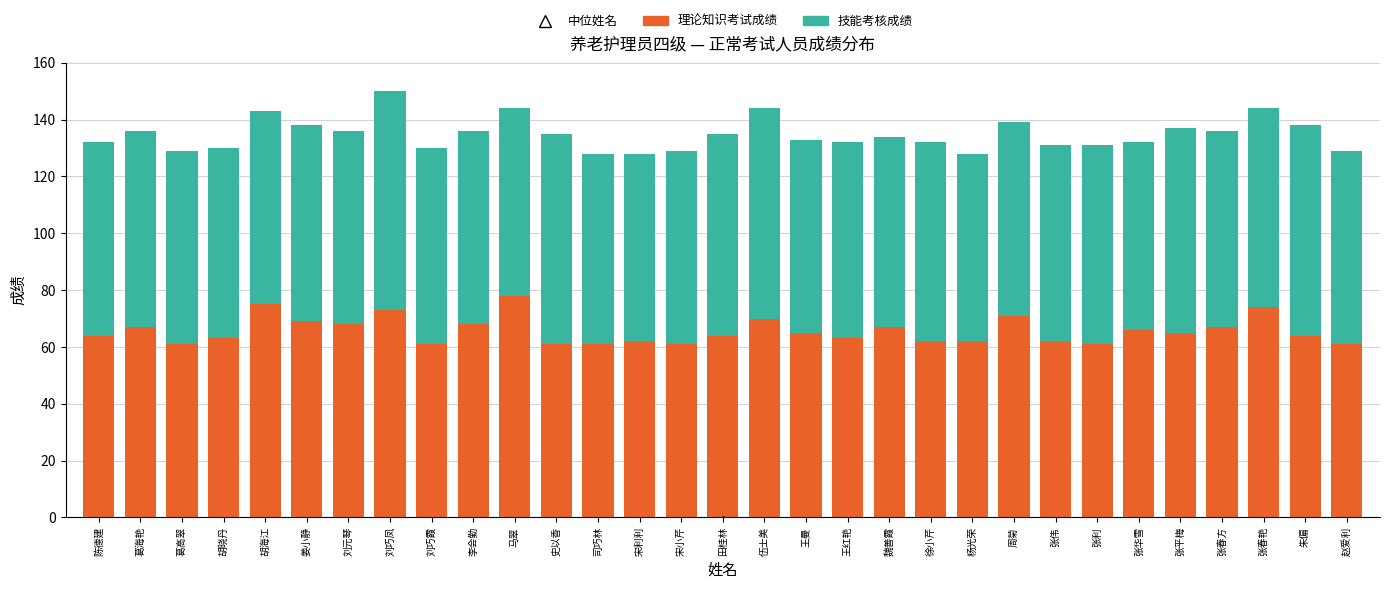

What is the difference between the maximum and minimum values in the 理论知识考试成绩 series?

17